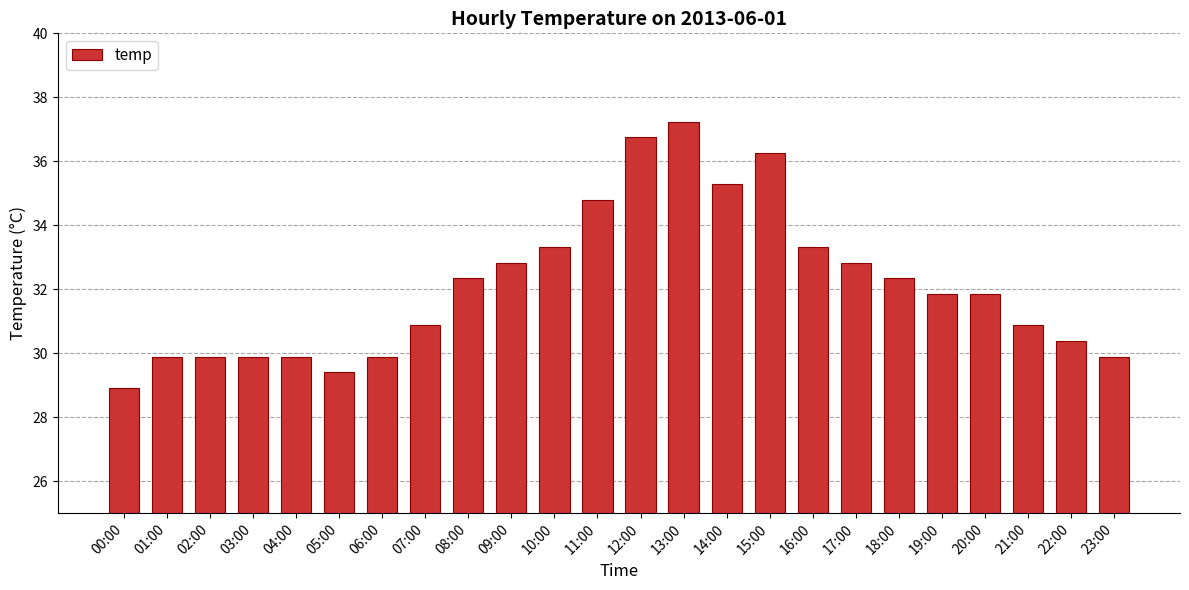

At which category does the chart reach its peak across all series?

13:00